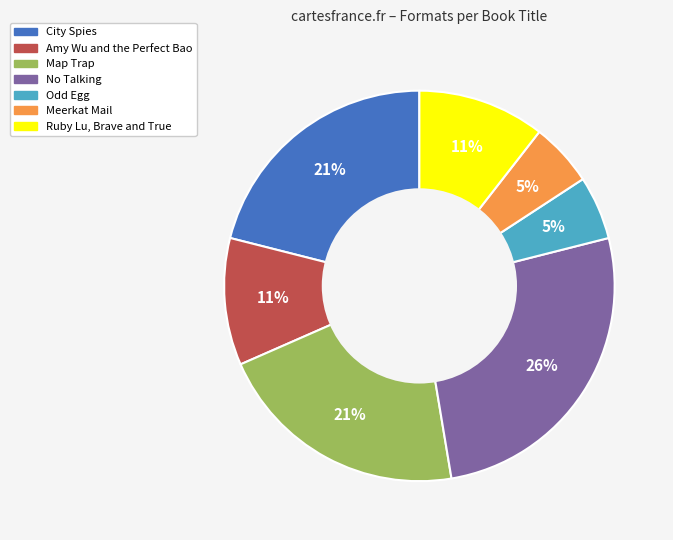

To the nearest percent, what is the difference between the largest and smallest slice percentages?

21%